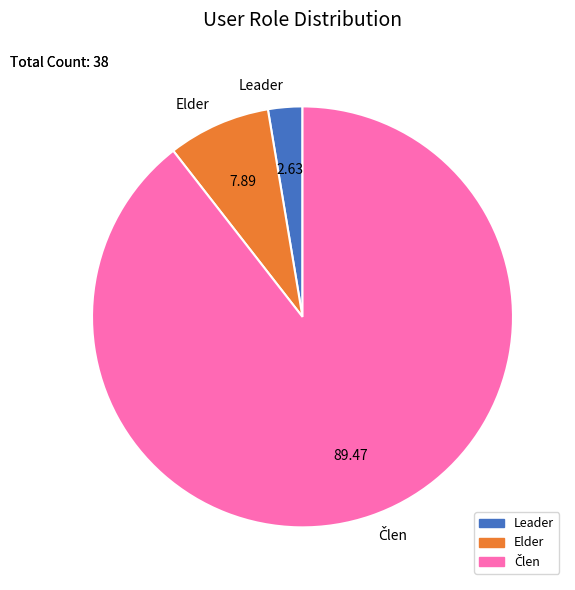

How many slices are in this pie chart?

3